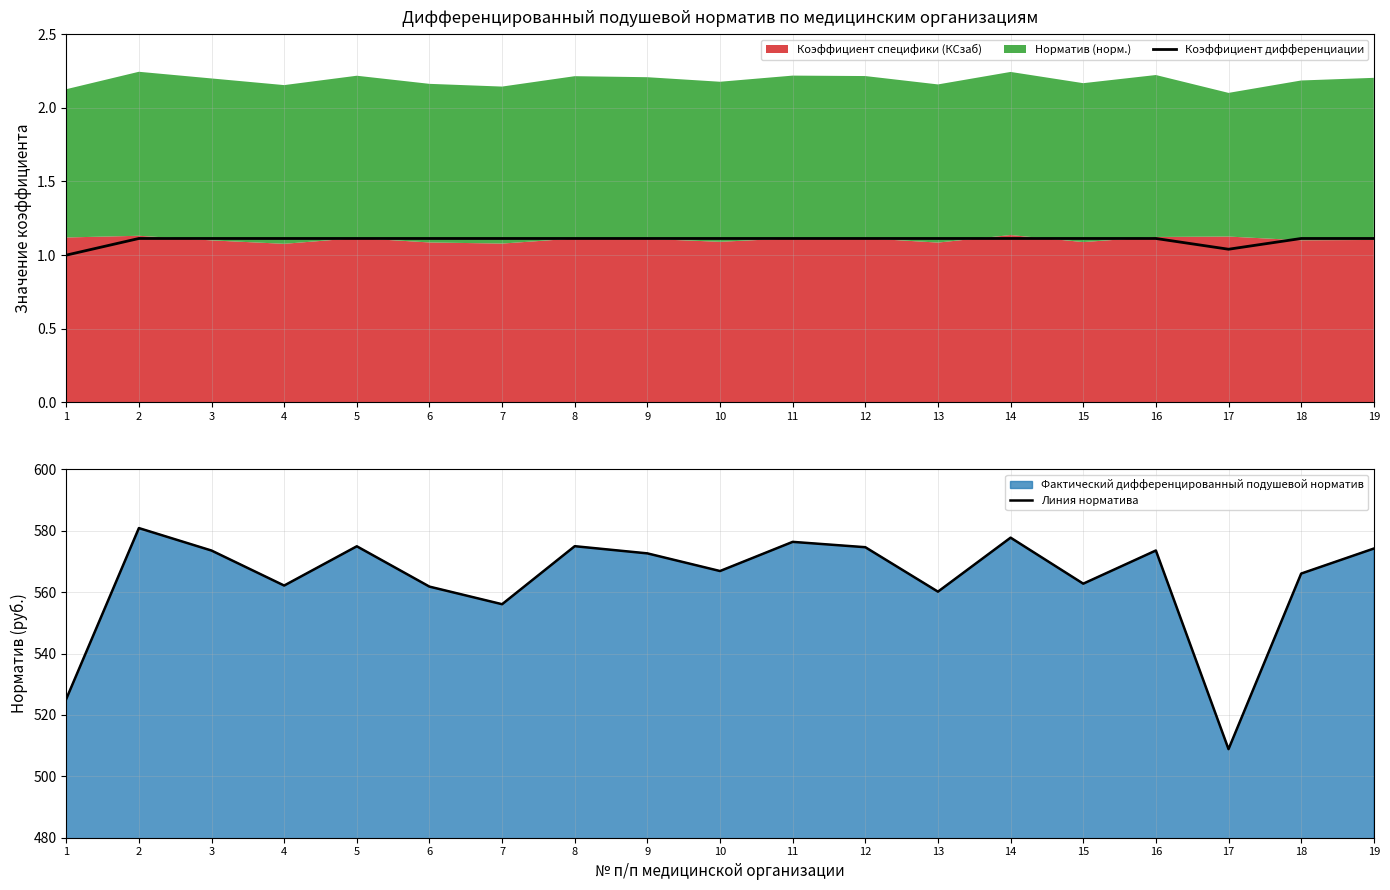

Reading left to right, what are all the values shown in this chart?

Коэффициент дифференциации: 1=1.0	2=1.1	3=1.1	4=1.1	5=1.1	6=1.1	7=1.1	8=1.1	9=1.1	10=1.1	11=1.1	12=1.1	13=1.1	14=1.1	15=1.1	16=1.1	17=1.0	18=1.1	19=1.1
Линия норматива: 1=525.2	2=580.9	3=573.5	4=562.1	5=574.9	6=561.8	7=556.1	8=575.0	9=572.6	10=566.9	11=576.4	12=574.6	13=560.2	14=577.8	15=562.8	16=573.6	17=508.9	18=566.0	19=574.2